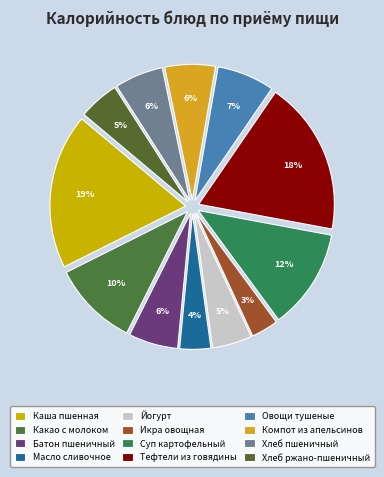

What is the largest slice in the pie chart?

КАША ПШЕННАЯ вязкая